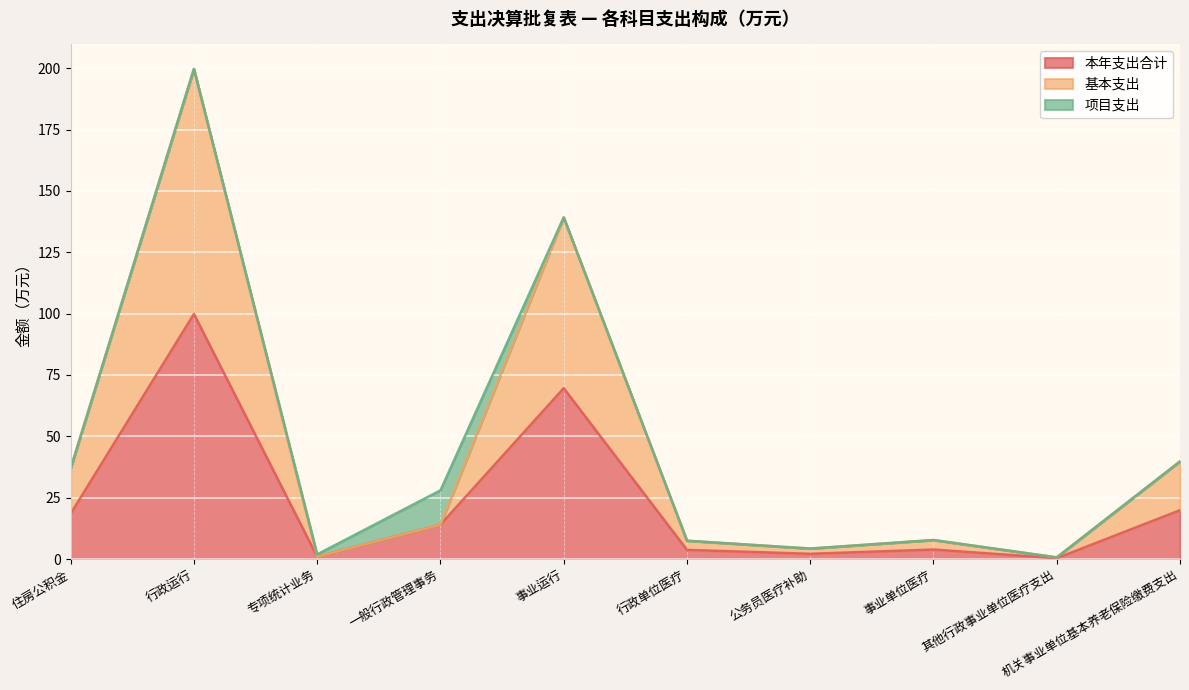

The 本年支出合计 series shows 18.5 at 住房公积金. True or false?

True